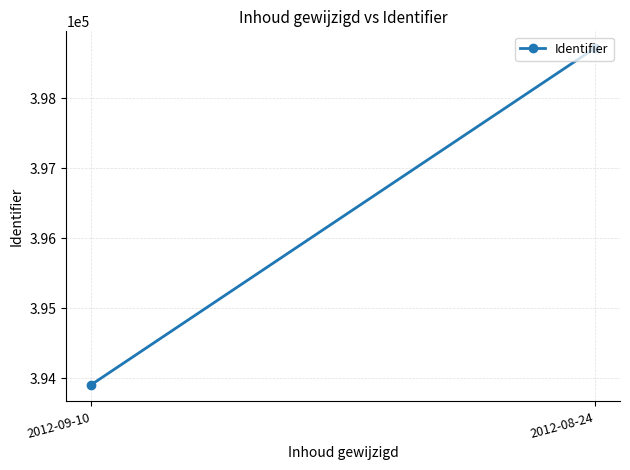

At which label is the value closest to 396310?

2012-09-10